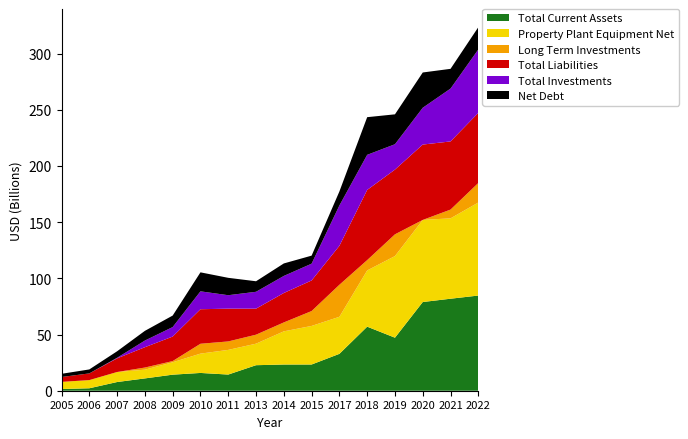

Reading right to left, list all the values displayed in this chart.

Total Current Assets: 84703300000	81873300000	78938200000	47192200000	57002500000	32821900000	23331900000	23319300000	22717700000	14388527000	15821738000	14293763000	10960259000	7740719000	2181832000	1516884000
Property Plant Equipment Net: 82785100000	71525400000	73065300000	72646100000	50042600000	32967800000	34322900000	29522700000	19152700000	21947568000	17192381000	11020392000	7778495000	8916765000	7277498000	6353252000
Long Term Investments: 17402100000	7802200000	0	19344700000	9190100000	28490600000	13250900000	7941900000	7995700000	7533132000	8782701000	1080466000	1883699000	0	0	0
Total Liabilities: 62383100000	60646000000	67059100000	57598200000	62450100000	34679800000	27214800000	26178800000	23164800000	29162857000	30729480000	21803294000	18106001000	12159752000	5949451000	4340864000
Total Investments: 56438700000	47021400000	32755000000	22580200000	31230400000	35882300000	14937900000	15192600000	15014000000	11964627000	15922404000	8448347000	5910000000	500000000	0	0
Net Debt: 19806600000	17577400000	31383700000	26604700000	33512100000	12474600000	7155200000	11107500000	9370100000	15470945000	16898635000	10238928000	8632639000	5780595000	3536636000	2840835000